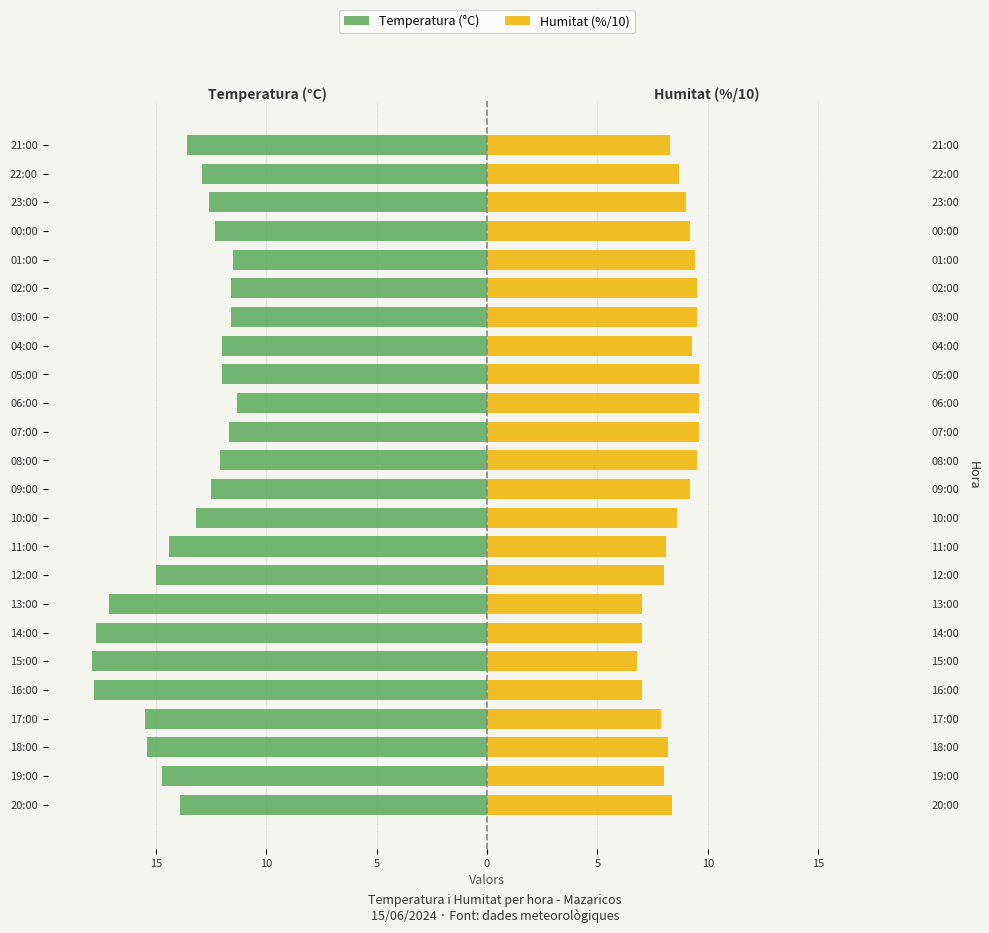

At how many categories does at least one series exceed 6?

24